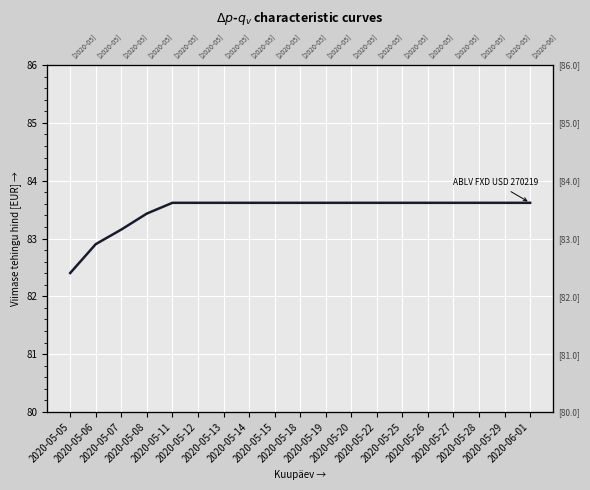

What position from the right is 2020-05-06?

18